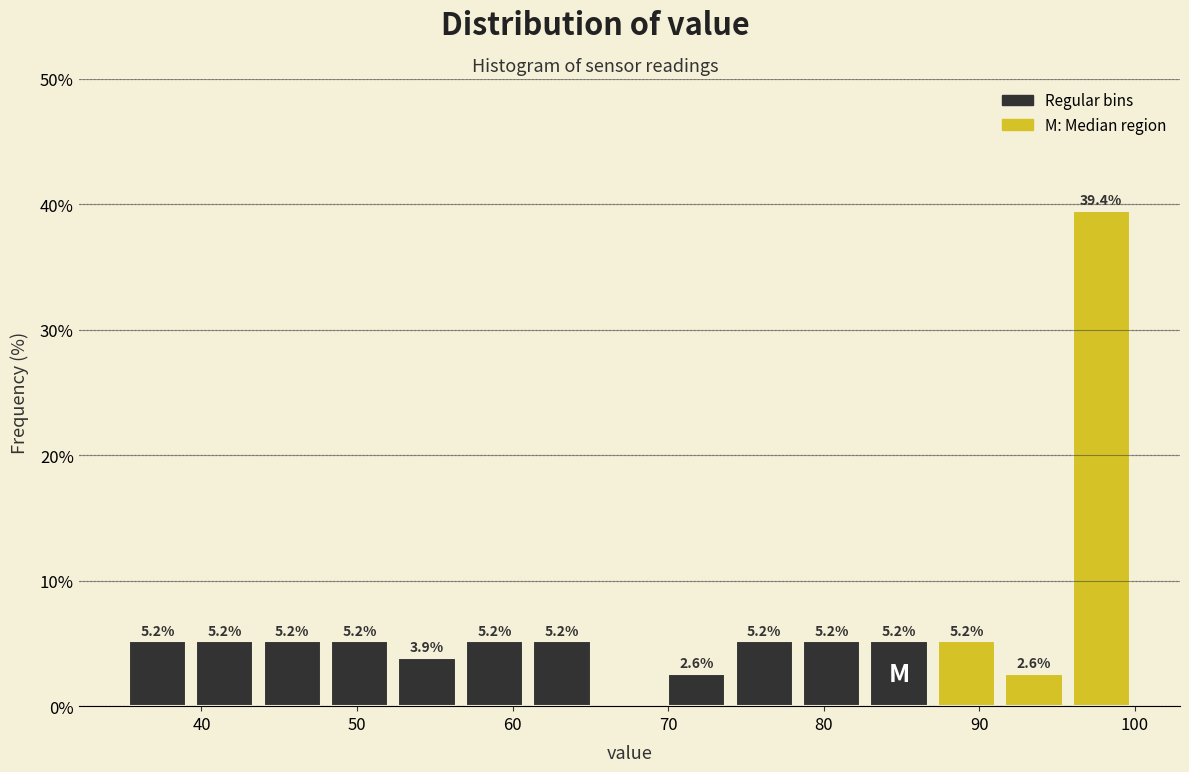

Which range on the x-axis has the tallest bar?

96 to 100